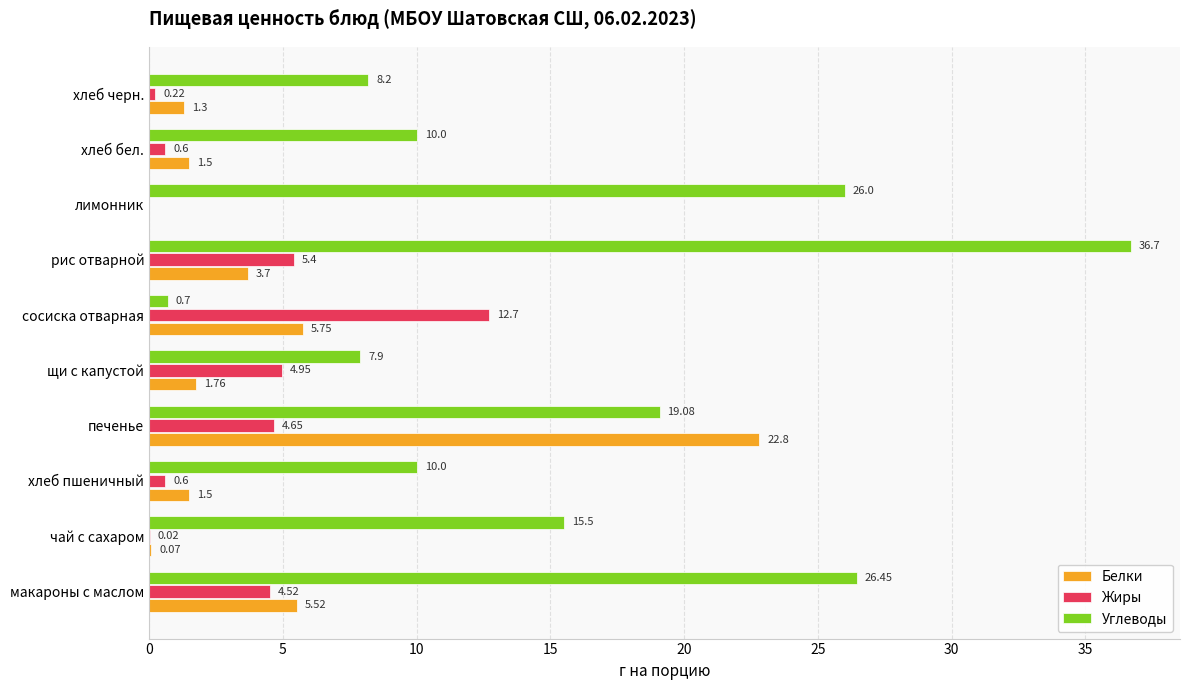

What is the sum of the Жиры values at хлеб черн. and сосиска отварная?

12.9